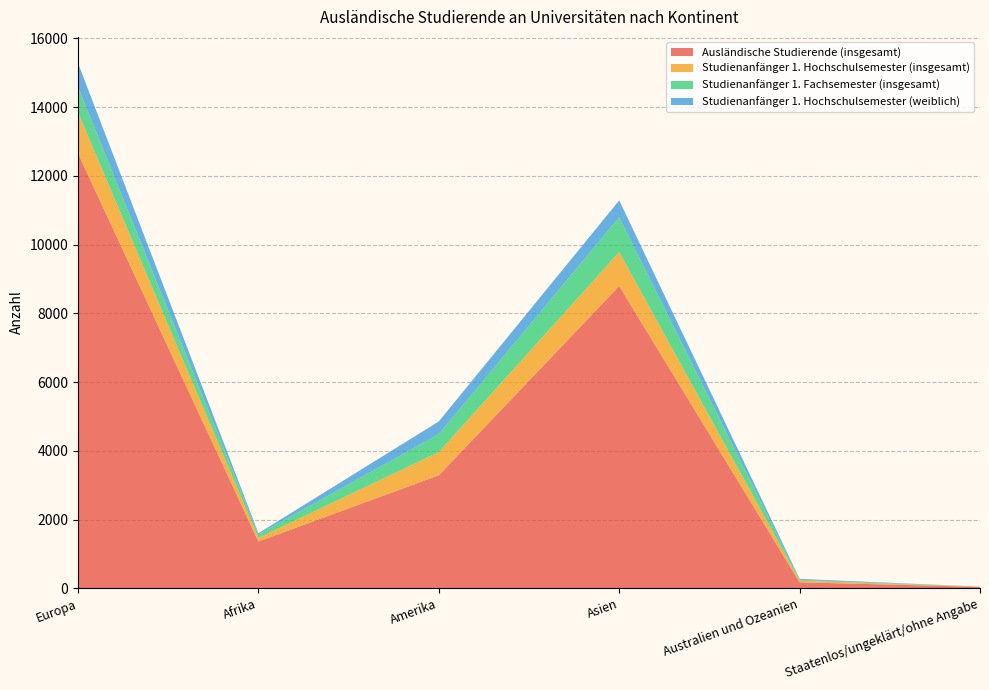

Reading left to right, what are all the values shown in this chart?

Ausländische Studierende (insgesamt): 12648	1361	3287	8792	174	42
Studienanfänger 1. Hochschulsemester (insgesamt): 1192	104	676	989	47	2
Studienanfänger 1. Fachsemester (insgesamt): 747	102	524	1012	26	3
Studienanfänger 1. Hochschulsemester (weiblich): 690	34	367	491	27	1